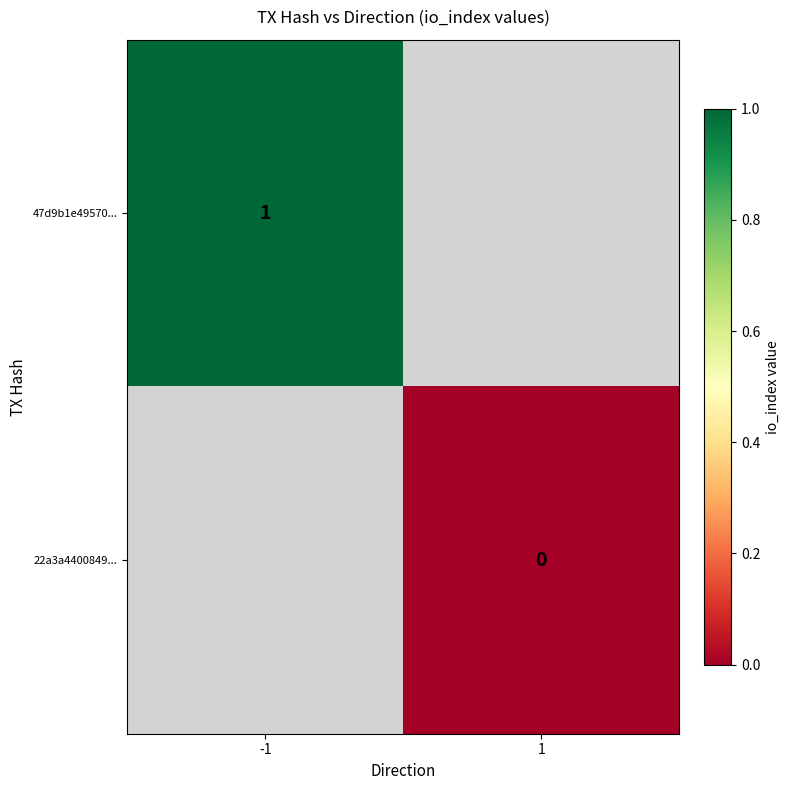

The value of 47d9b1e49570... at -1 is 1. True or false?

True